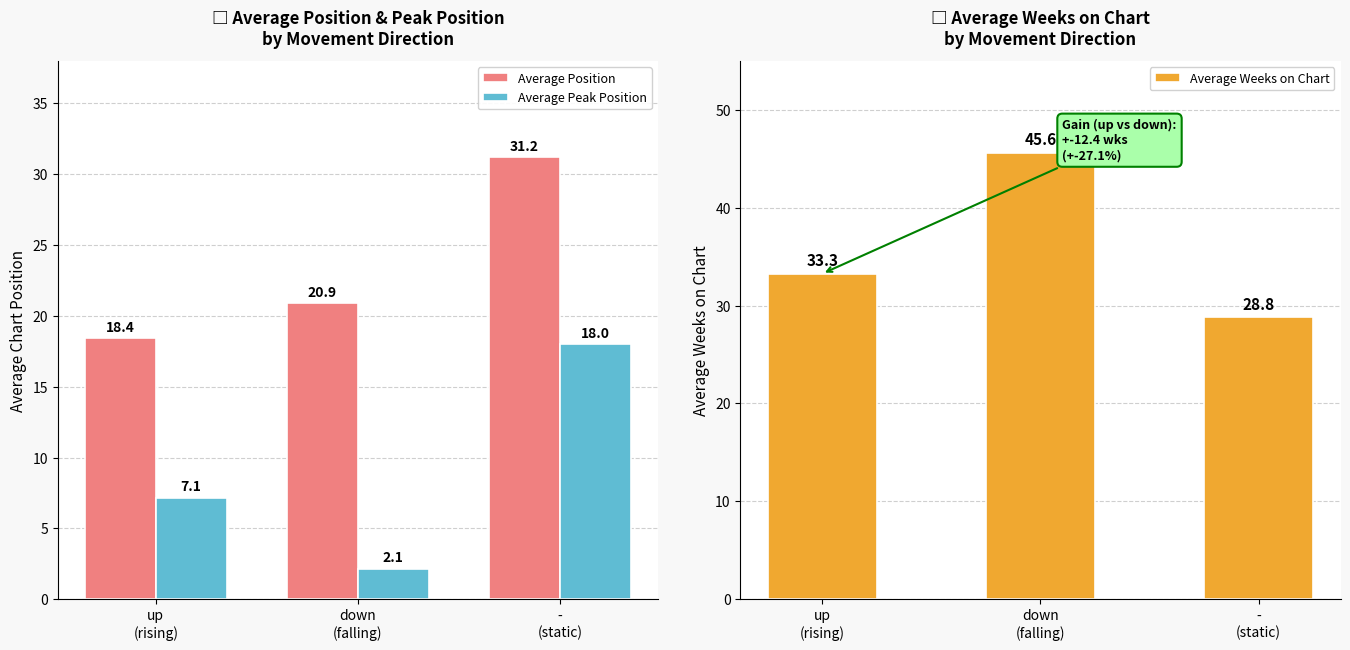

Rank the series by their maximum value, from highest to lowest.

Average Weeks on Chart, Average Position, Average Peak Position